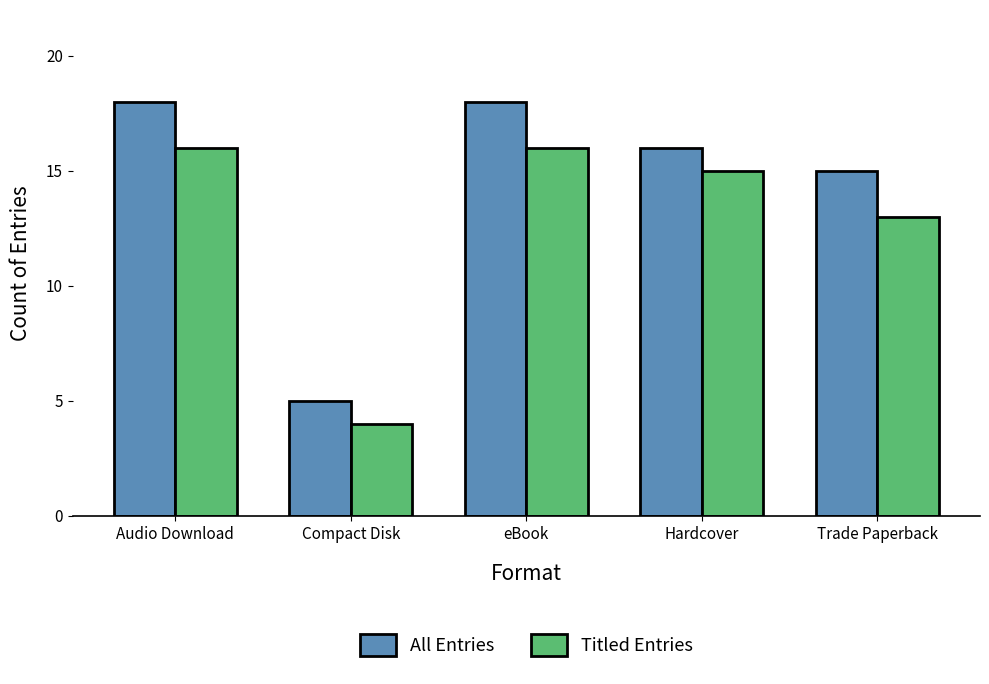

What is the difference between the second highest and second lowest values in the Titled Entries series?

3